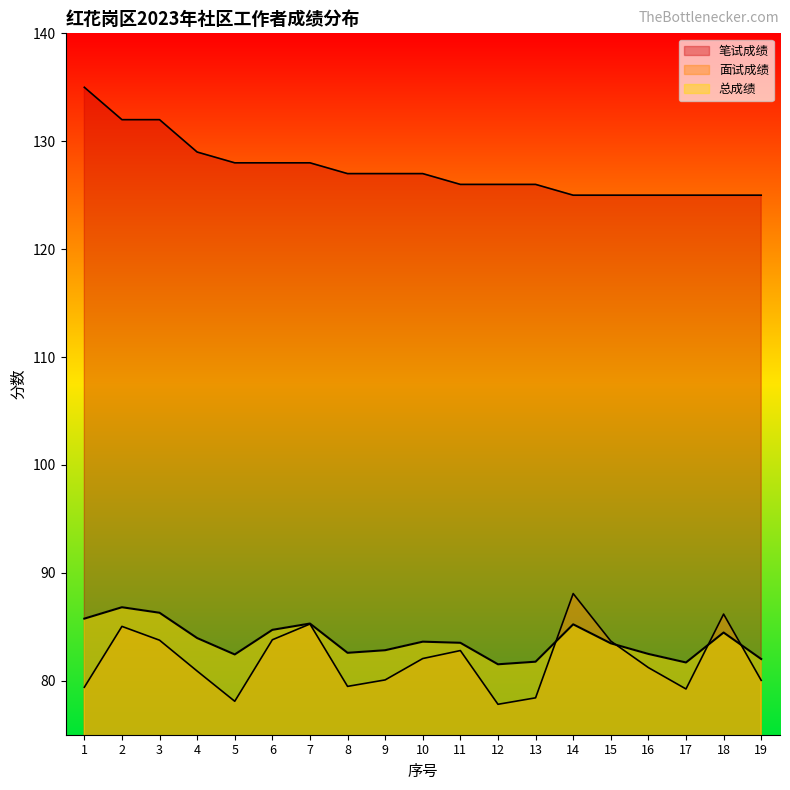

Rank the series by their maximum value, from lowest to highest.

总成绩, 面试成绩, 笔试成绩